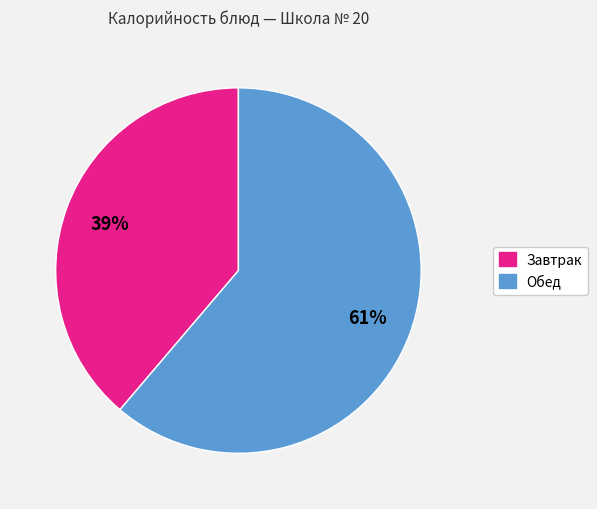

To the nearest percent, what is the average slice percentage?

50%